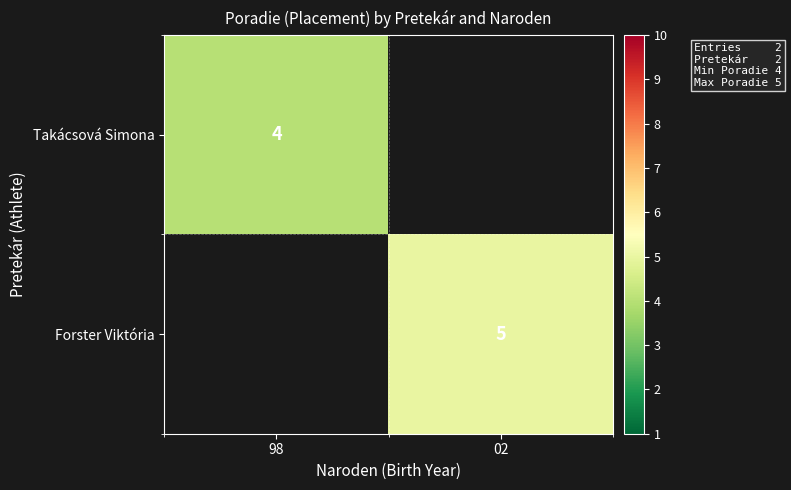

The value of Forster Viktória at 02 is 5. True or false?

True